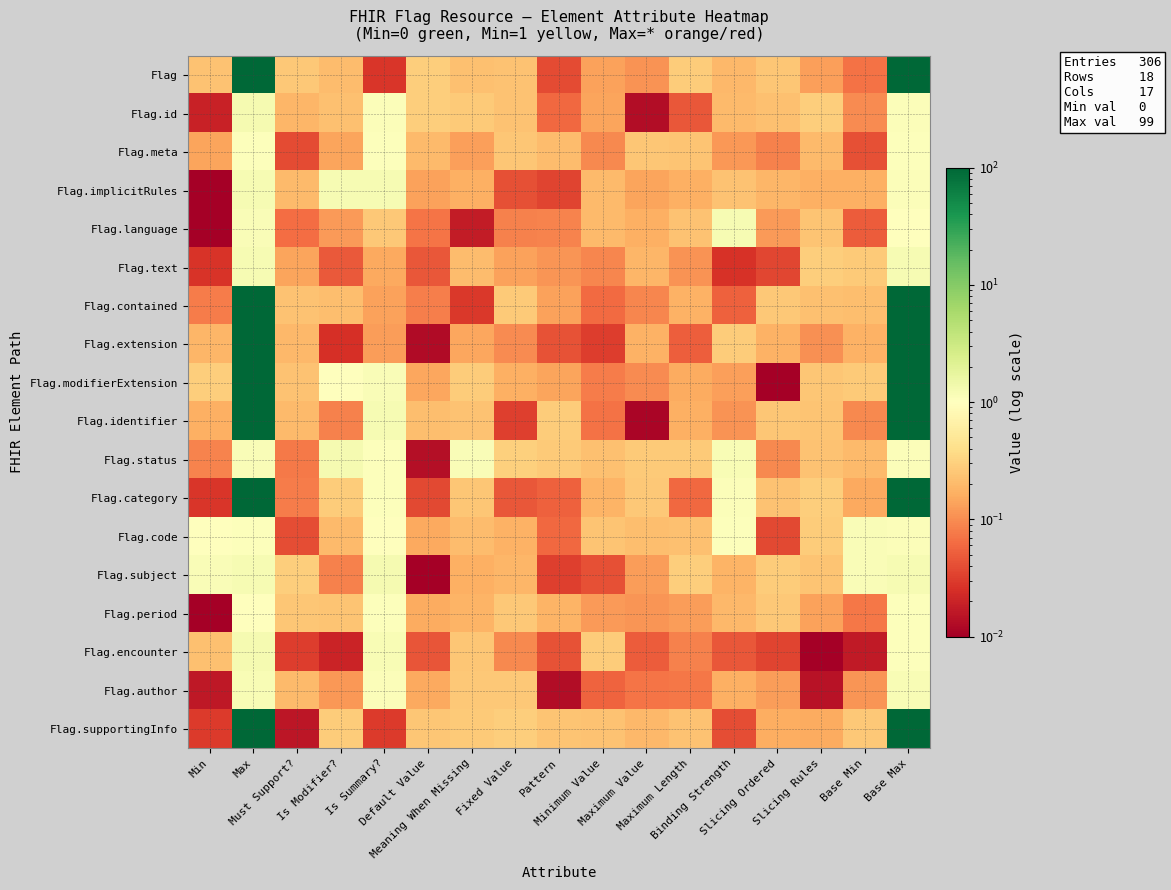

Rank the series at Must Support? from lowest to highest value.

Flag.supportingInfo, Flag.encounter, Flag.meta, Flag.code, Flag.language, Flag.status, Flag.category, Flag.text, Flag.id, Flag.extension, Flag.implicitRules, Flag.identifier, Flag.author, Flag.contained, Flag.modifierExtension, Flag.period, Flag, Flag.subject